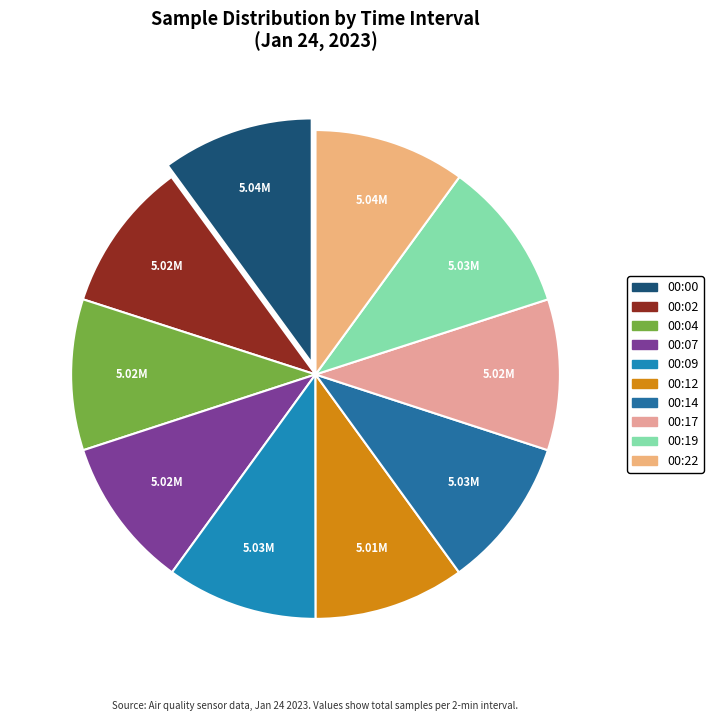

Combined, what portion of the pie is 00:04 and 00:22?

20.0%